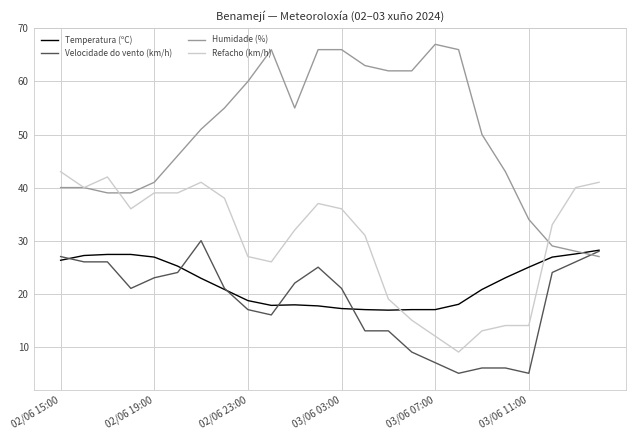

What is the maximum value for Temperatura (ºC)?

28.2